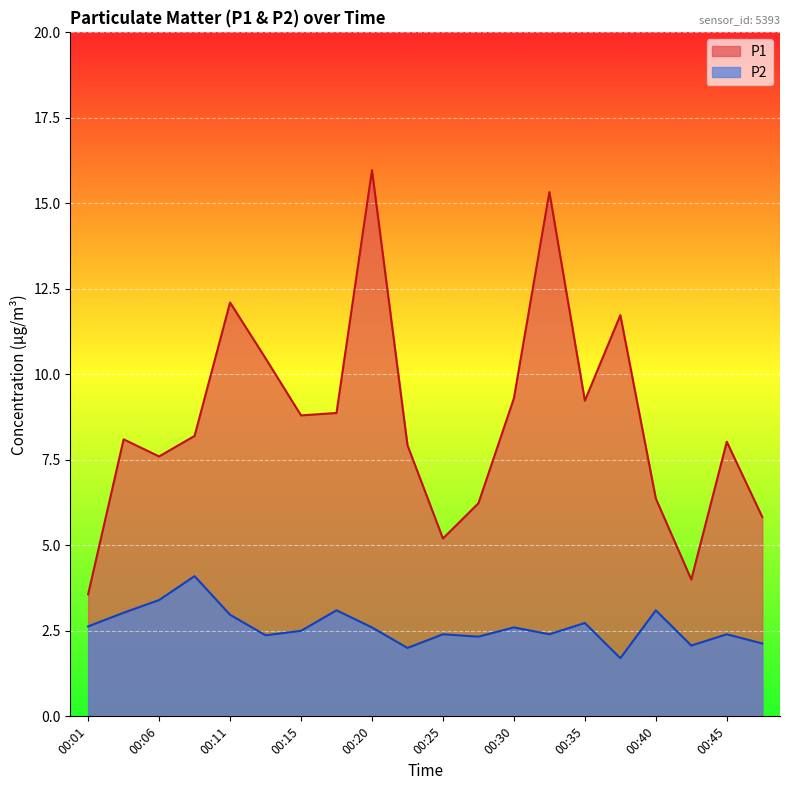

Where is the first local minimum for P2?

00:13